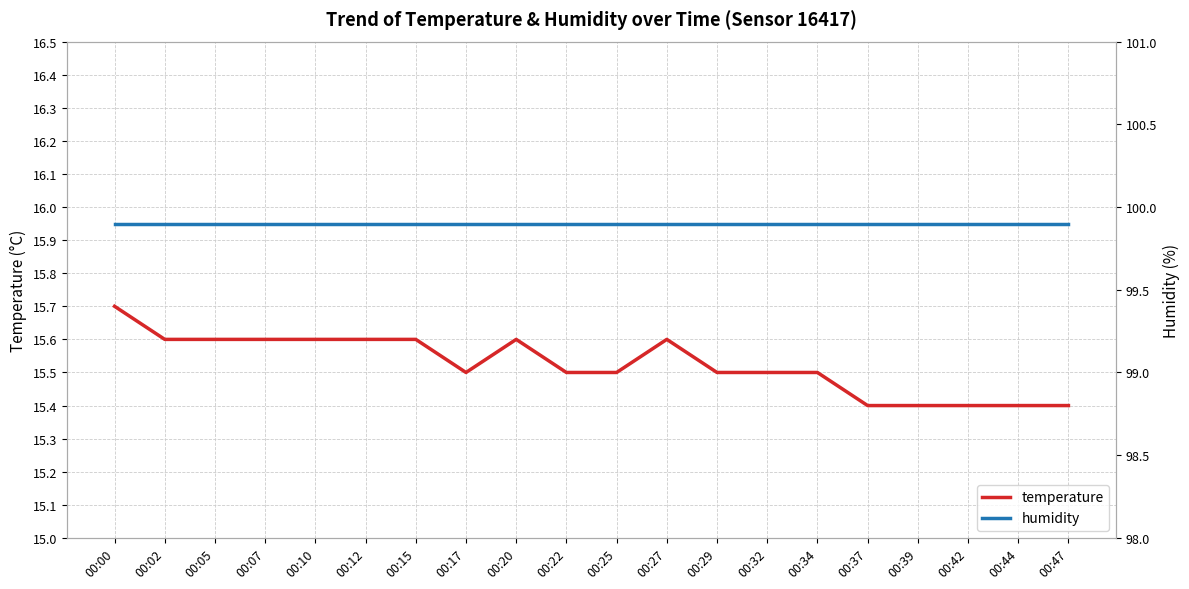

Reading left to right, transcribe all the data shown in this chart.

temperature: 00:00=15.7	00:02=15.6	00:05=15.6	00:07=15.6	00:10=15.6	00:12=15.6	00:15=15.6	00:17=15.5	00:20=15.6	00:22=15.5	00:25=15.5	00:27=15.6	00:29=15.5	00:32=15.5	00:34=15.5	00:37=15.4	00:39=15.4	00:42=15.4	00:44=15.4	00:47=15.4
humidity: 00:00=99.9	00:02=99.9	00:05=99.9	00:07=99.9	00:10=99.9	00:12=99.9	00:15=99.9	00:17=99.9	00:20=99.9	00:22=99.9	00:25=99.9	00:27=99.9	00:29=99.9	00:32=99.9	00:34=99.9	00:37=99.9	00:39=99.9	00:42=99.9	00:44=99.9	00:47=99.9